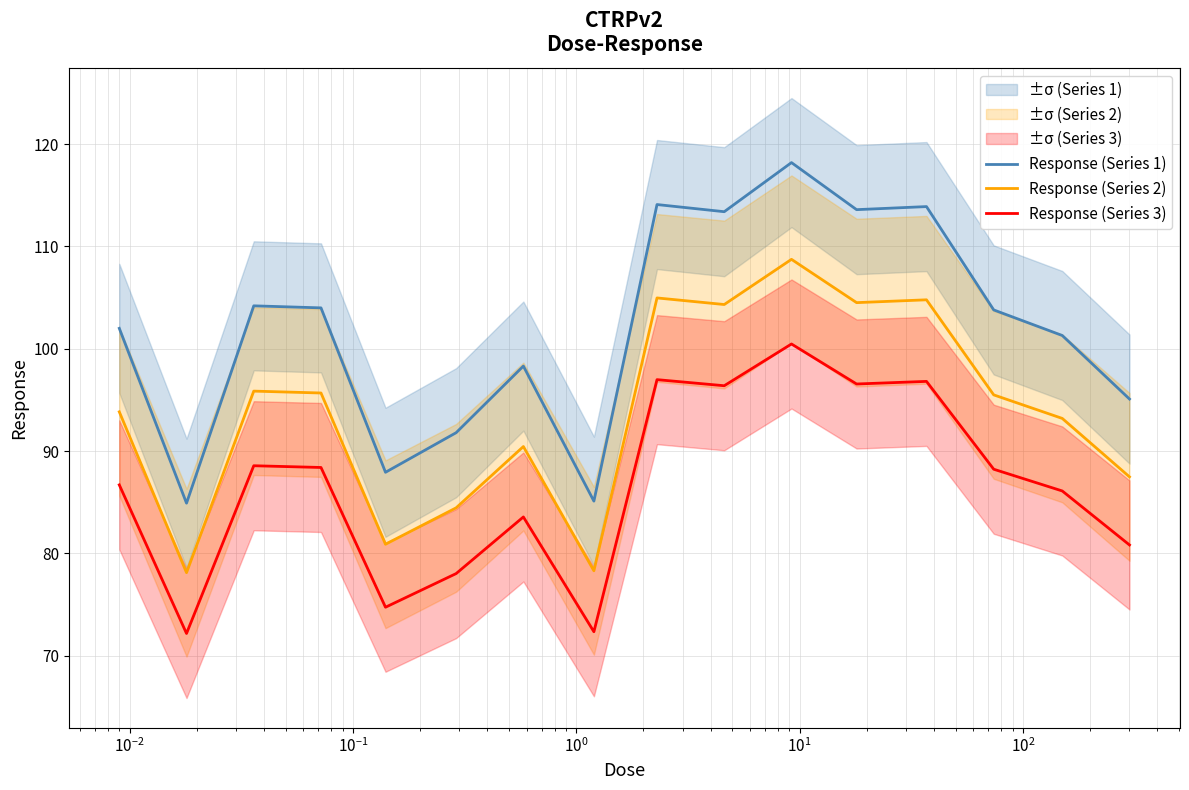

What is the maximum value for Response (Series 1)?

118.2